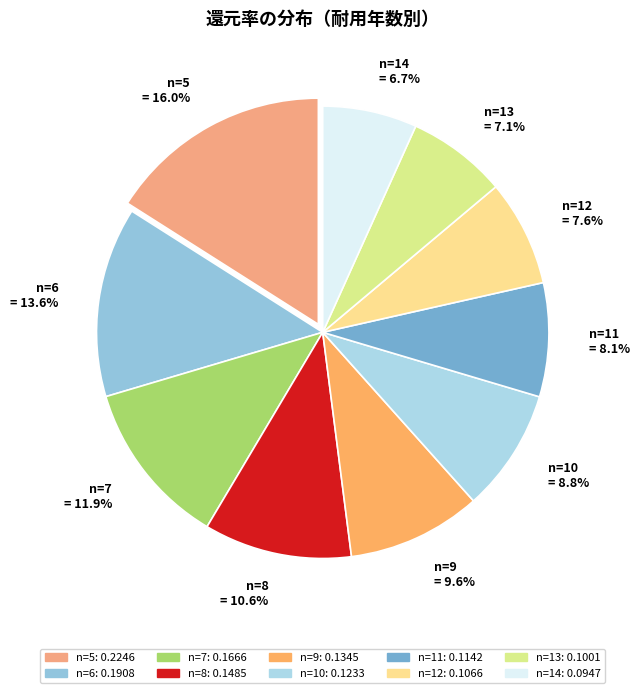

What percentage do n=8 and n=5 together represent?

26.6%